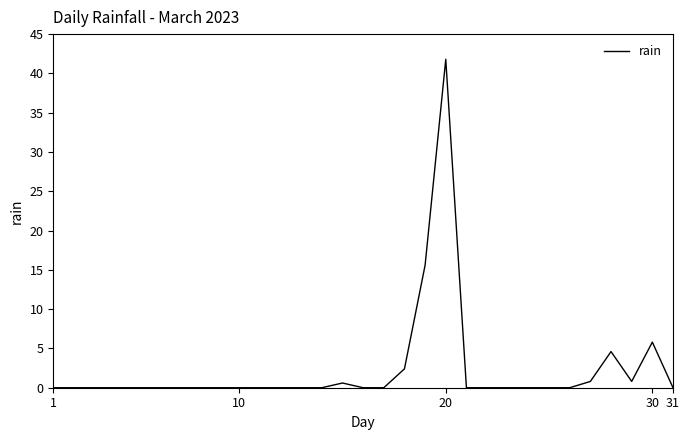

What is the difference between the maximum and minimum values?

41.8